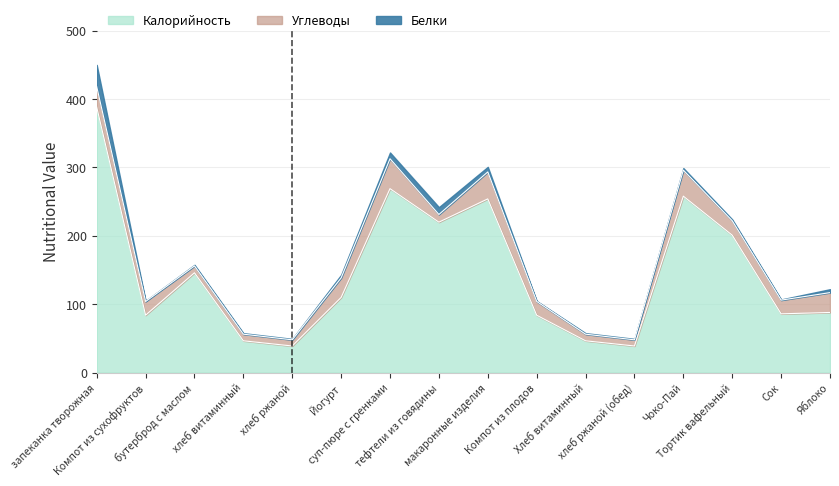

What is the minimum value shown in the chart?

0.6